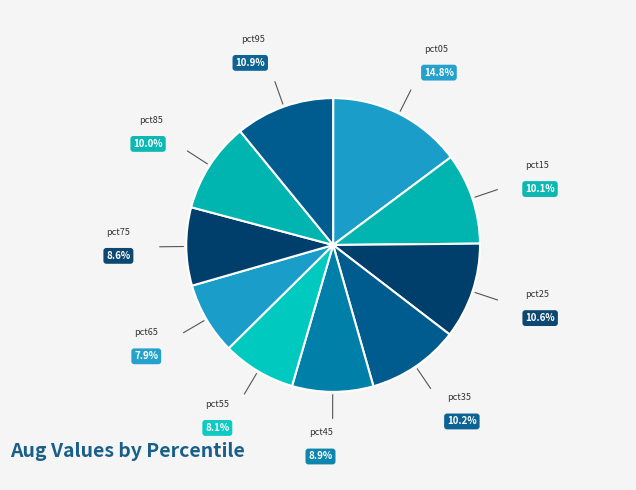

Which slice is the largest?

pct05